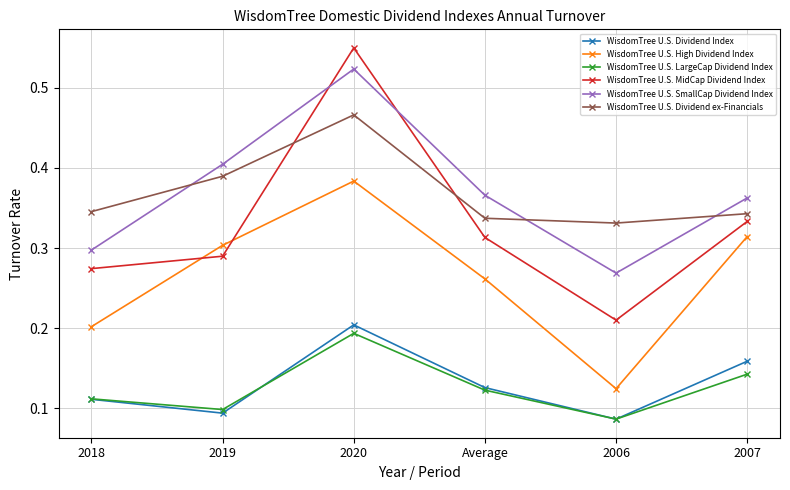

Rank the categories by WisdomTree U.S. LargeCap Dividend Index value from highest to lowest.

2020, 2007, Average, 2018, 2019, 2006